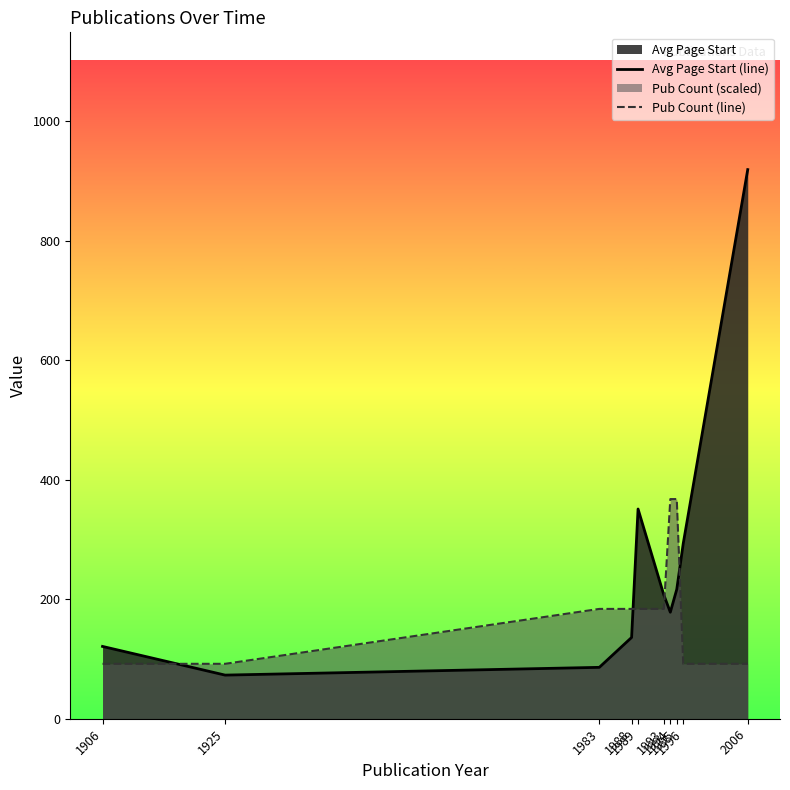

Reading left to right, transcribe all the data shown in this chart.

Avg Page Start (line): 1906=121.0	1925=73.0	1983=86.0	1988=136.0	1989=351.0	1993=207.0	1994=178.2	1995=216.5	1996=293.0	2006=919.0
Pub Count (line): 1906=91.9	1925=91.9	1983=183.8	1988=183.8	1989=183.8	1993=183.8	1994=367.6	1995=367.6	1996=91.9	2006=91.9